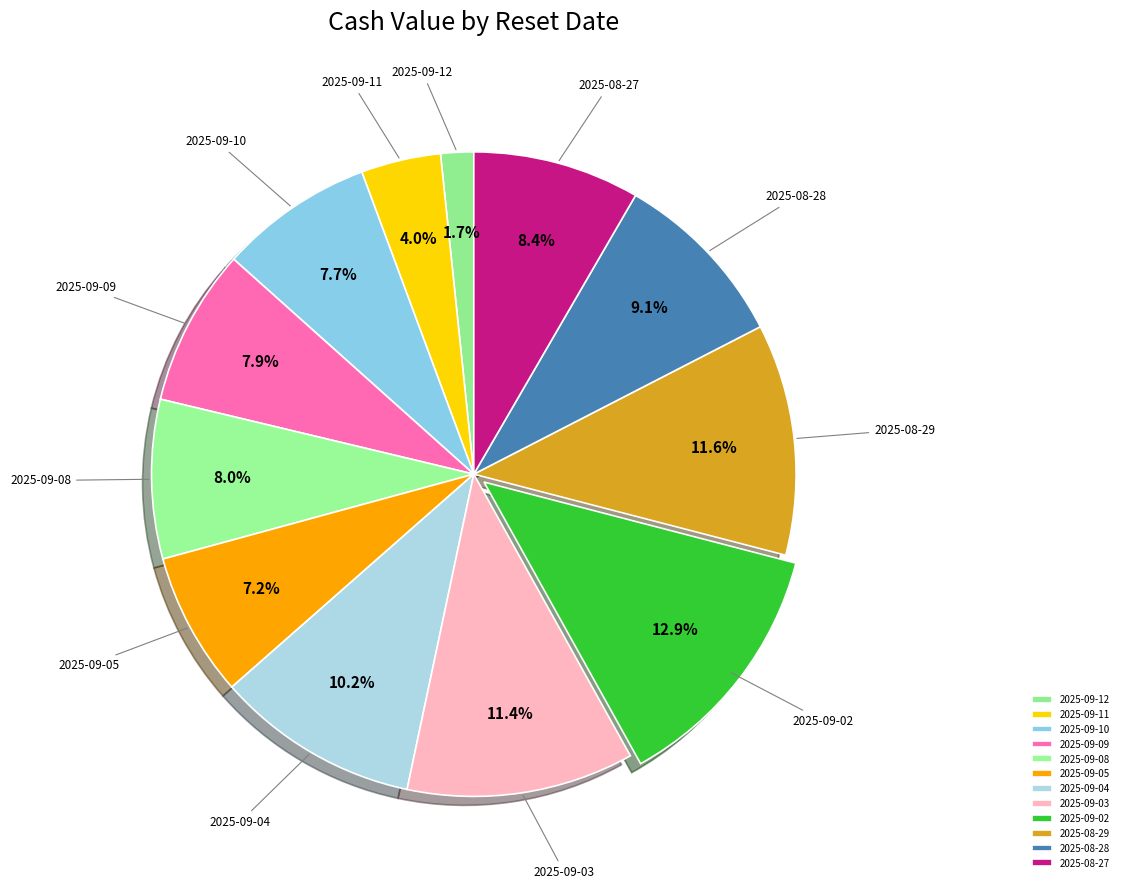

What portion of the pie excludes 2025-09-10?

92.3%